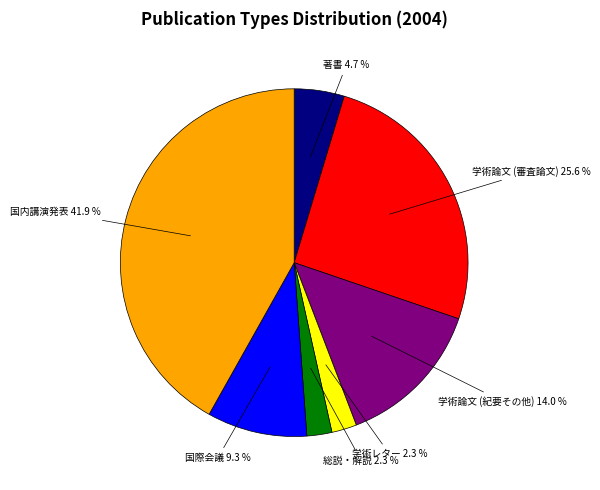

Is there a majority slice in this chart?

No